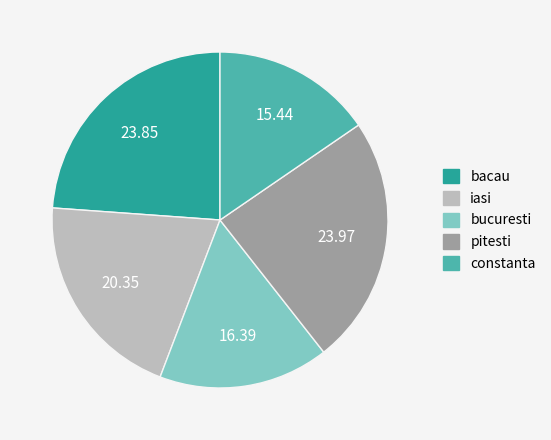

Approximately how many times larger is the value at bacau compared to constanta?

1.5